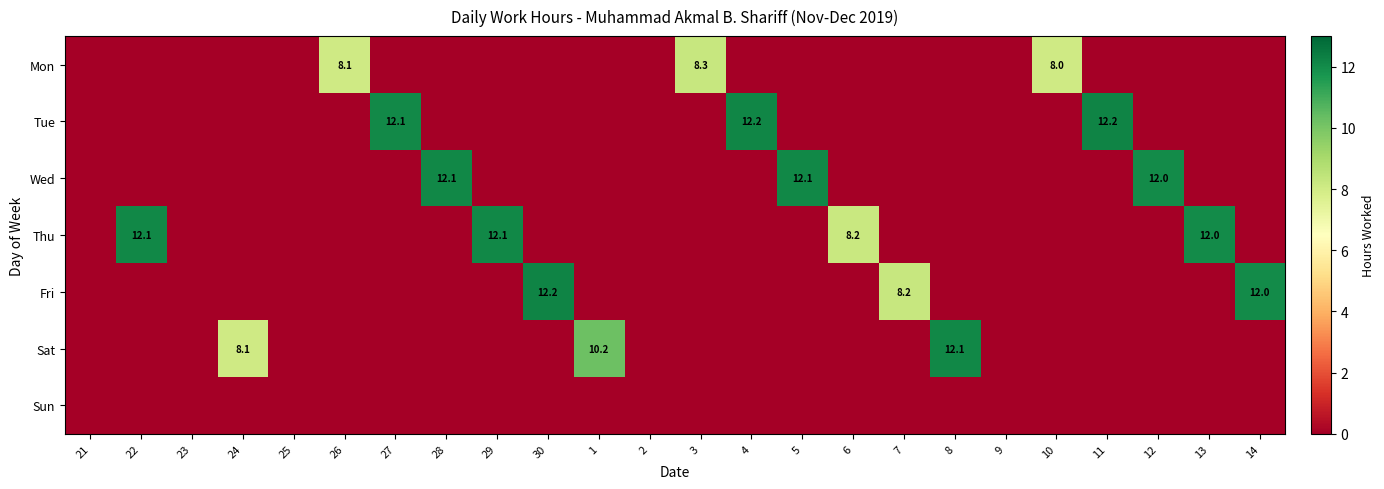

Rank the series at 23 from lowest to highest value.

Mon, Tue, Wed, Thu, Fri, Sat, Sun